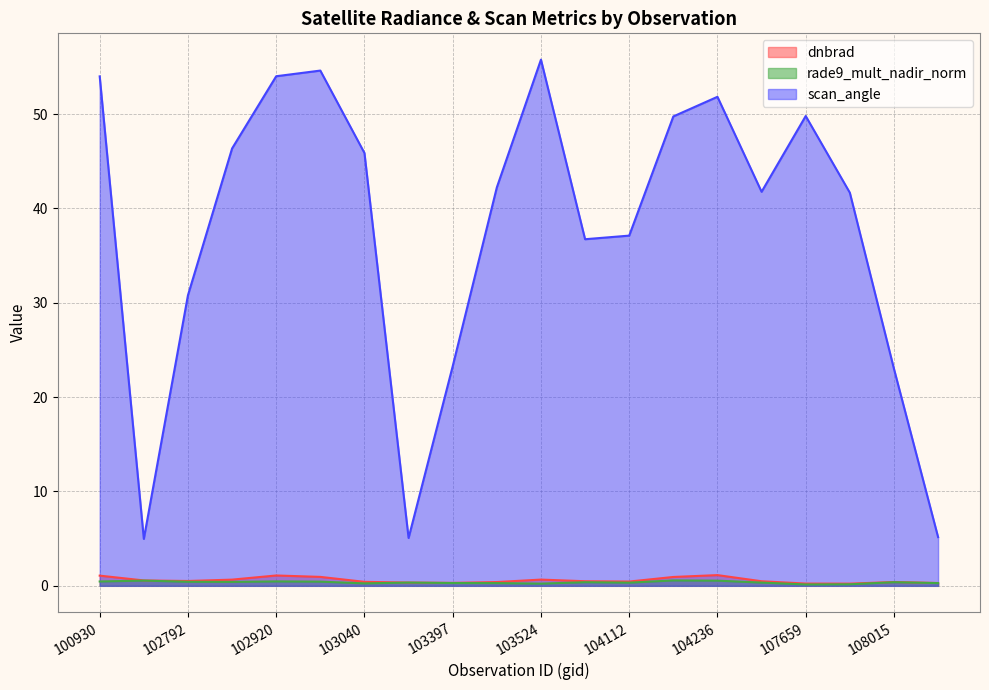

Reading left to right, list all the values displayed in this chart.

dnbrad: 1.1	0.6	0.5	0.7	1.1	0.9	0.4	0.3	0.3	0.4	0.7	0.5	0.5	0.9	1.1	0.5	0.2	0.2	0.4	0.3
rade9_mult_nadir_norm: 0.5	0.6	0.4	0.4	0.5	0.4	0.3	0.3	0.3	0.3	0.2	0.4	0.3	0.6	0.5	0.3	0.1	0.2	0.4	0.3
scan_angle: 54.0	5.0	30.8	46.4	54.0	54.6	45.9	5.1	23.3	42.2	55.8	36.7	37.1	49.7	51.8	41.8	49.8	41.7	23.0	5.2